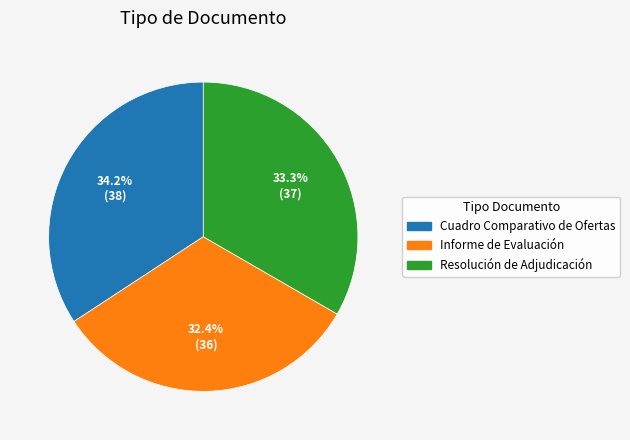

What percentage is NOT represented by Informe de Evaluación?

67.6%